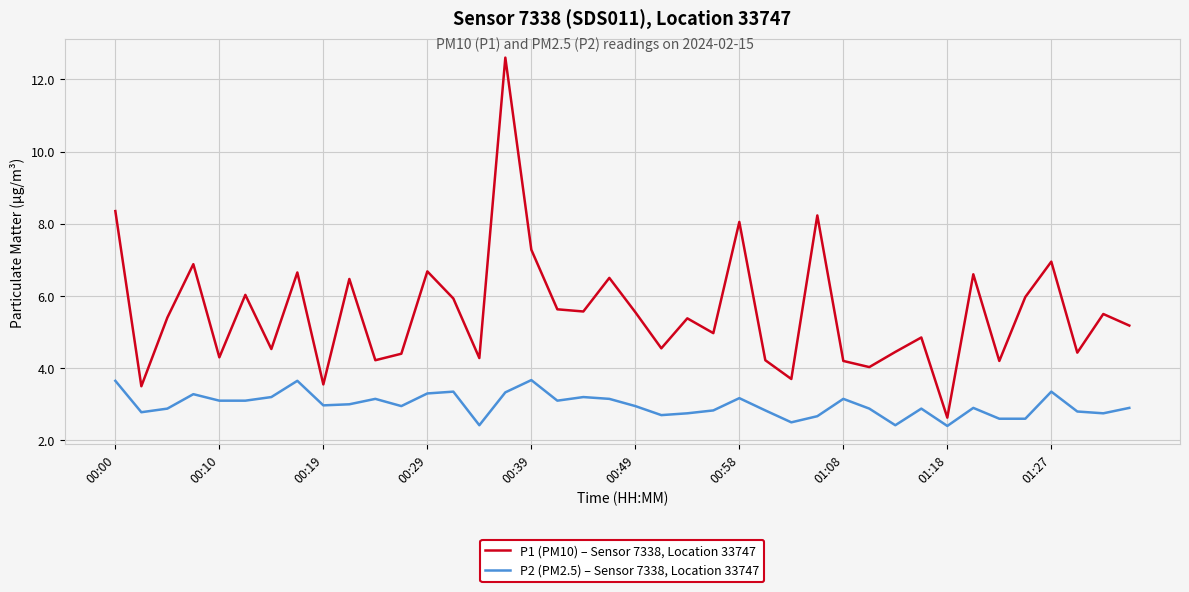

What is the difference between the maximum and minimum values in the P1 (PM10) – Sensor 7338, Location 33747 series?

10.0